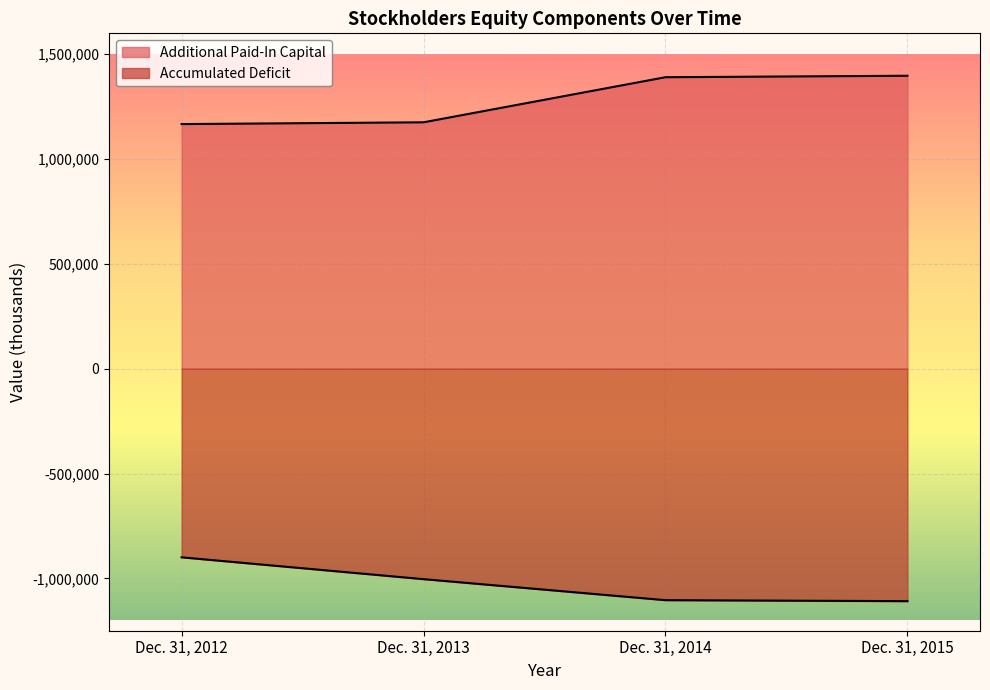

Reading left to right, what are all the values shown in this chart?

Additional Paid-In Capital: 1167044	1175549	1390619	1397646
Accumulated Deficit: -899832	-1003958	-1104252	-1108934